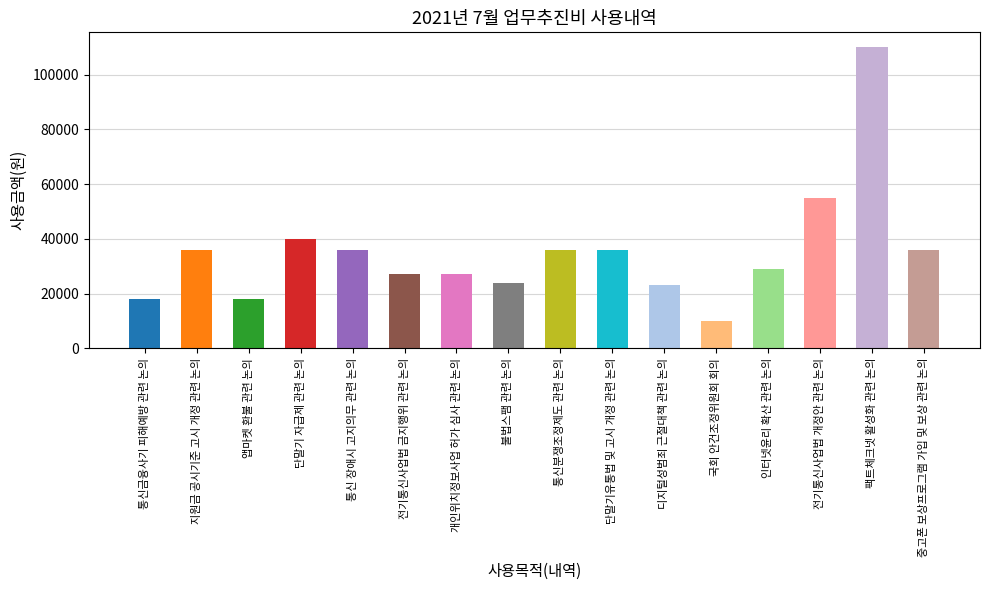

How many distinct data groups are displayed?

1